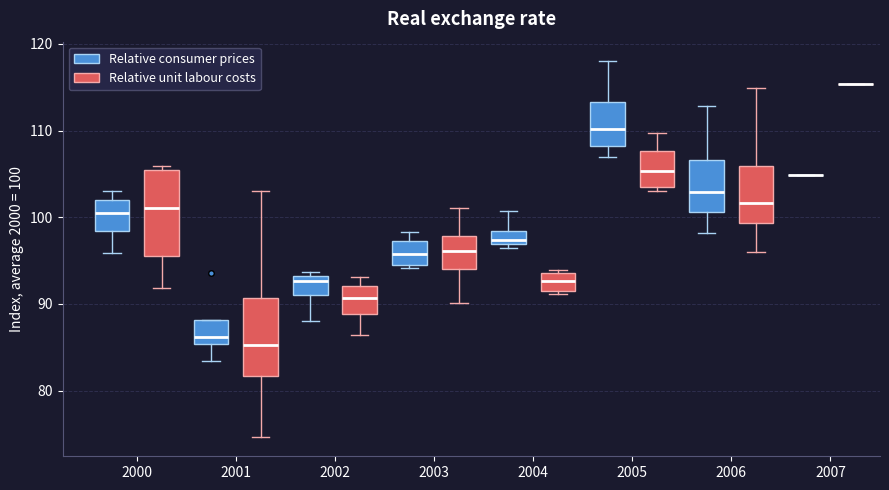

Reading left to right, read every box against the y-axis: the position of its median line, the range the box covers, and the ends of its whiskers. The values are not printed on the chart, so give them approximately, as read against the axis.

2000 (Relative consumer prices): median 101, box 98 to 102, whiskers 96 to 103
2000 (Relative unit labour costs): median 101, box 96 to 106, whiskers 92 to 106 (just above the box's upper edge)
2001 (Relative consumer prices): median 86, box 85 to 88, whiskers 83 to 88
2001 (Relative unit labour costs): median 85, box 82 to 91, whiskers 75 to 103
2002 (Relative consumer prices): median 93 (just below the box's upper edge), box 91 to 93, whiskers 88 to 94
2002 (Relative unit labour costs): median 91, box 89 to 92, whiskers 86 to 93
2003 (Relative consumer prices): median 96, box 95 to 97, whiskers 94 to 98
2003 (Relative unit labour costs): median 96, box 94 to 98, whiskers 90 to 101
2004 (Relative consumer prices): median 97 (just above the box's lower edge), box 97 to 98, whiskers 97 (just below the box's lower edge) to 101
2004 (Relative unit labour costs): median 93, box 92 to 94, whiskers 91 to 94
2005 (Relative consumer prices): median 110, box 108 to 113, whiskers 107 to 118
2005 (Relative unit labour costs): median 105, box 103 to 108, whiskers 103 (just below the box's lower edge) to 110
2006 (Relative consumer prices): median 103, box 101 to 107, whiskers 98 to 113
2006 (Relative unit labour costs): median 102, box 99 to 106, whiskers 96 to 115
2007 (Relative consumer prices): box collapsed to a line at 105, whiskers 105 to 105
2007 (Relative unit labour costs): box collapsed to a line at 115, whiskers 115 to 115